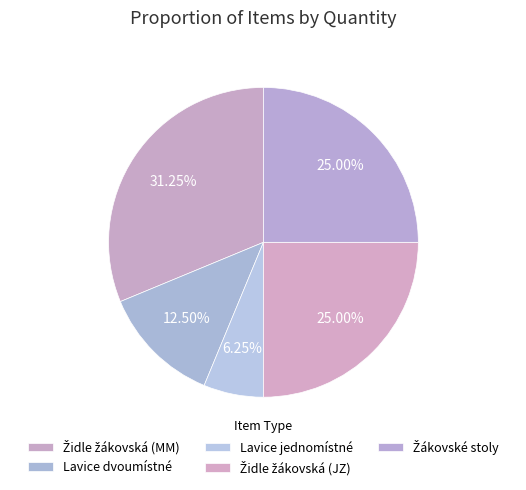

How many segments does this pie chart have?

5